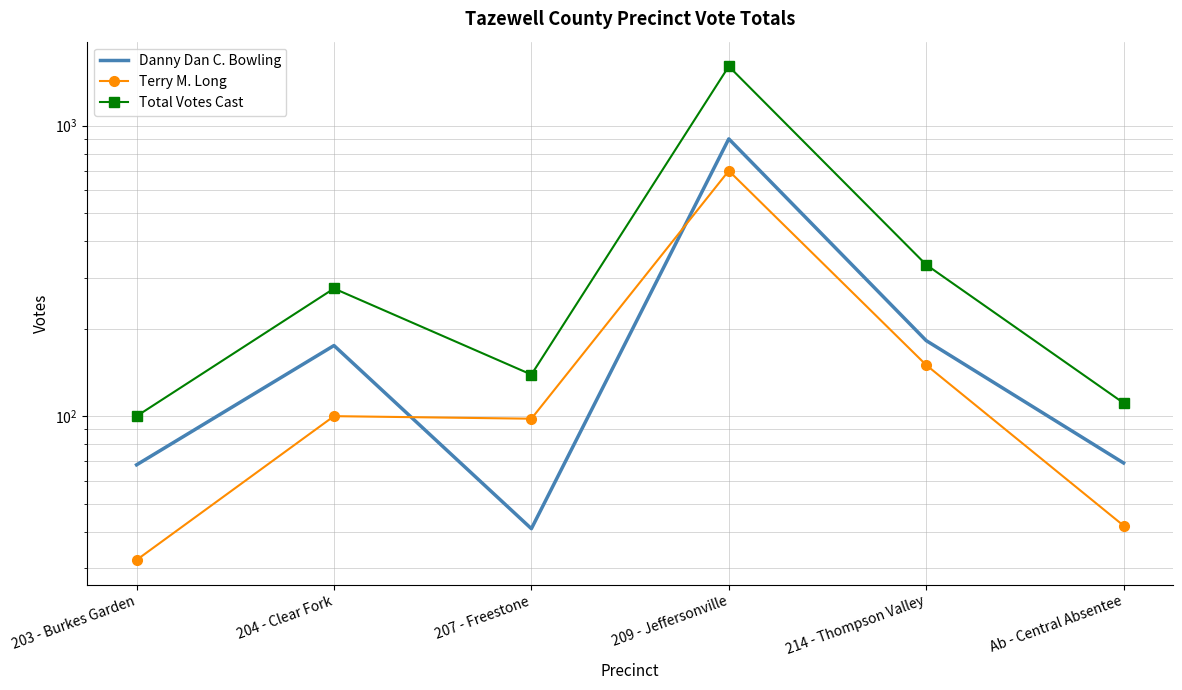

What is the difference between the maximum and second lowest values in the Danny Dan C. Bowling series?

832